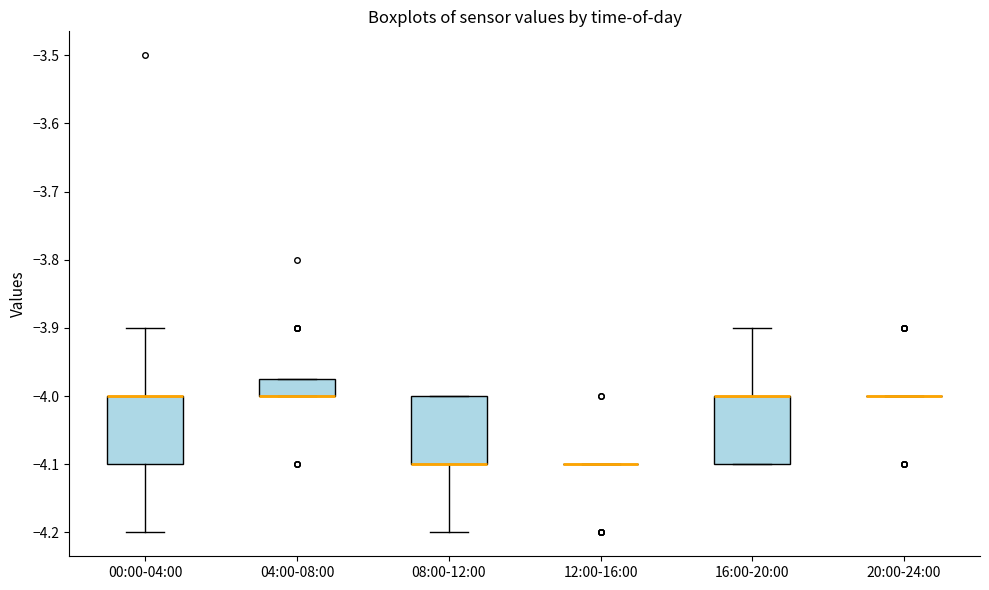

Where does the lower whisker of the box for 08:00-12:00 end on the y-axis? The values are not printed on the chart, so give them approximately, as read against the axis.

-4.20